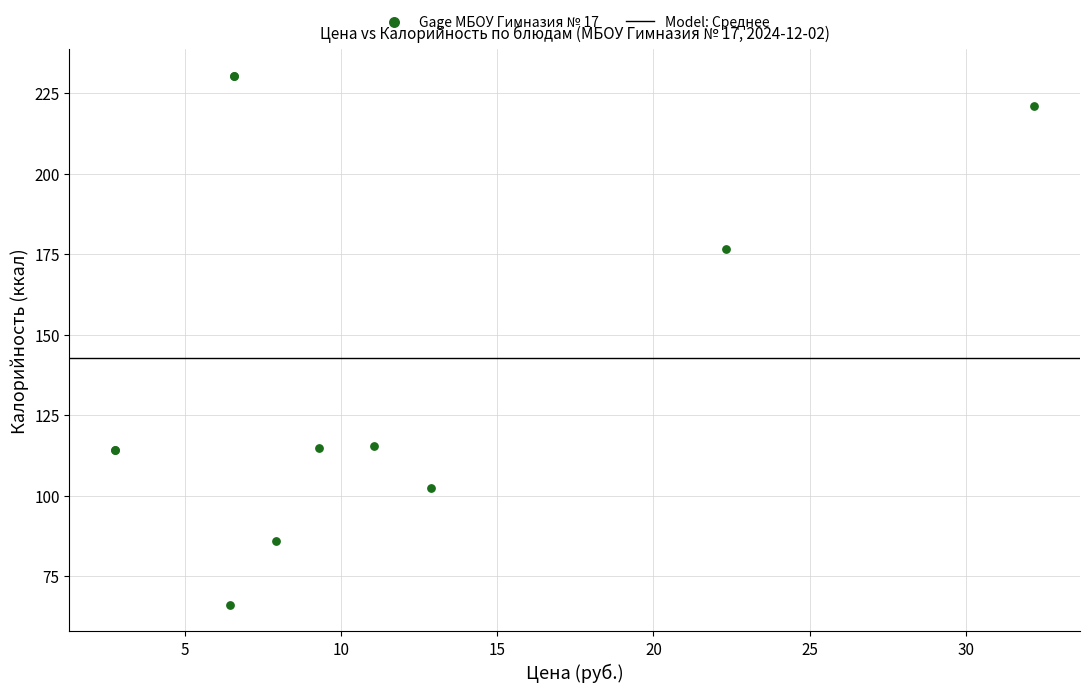

What Y value in the scatter plot is closest to 148?

176.6